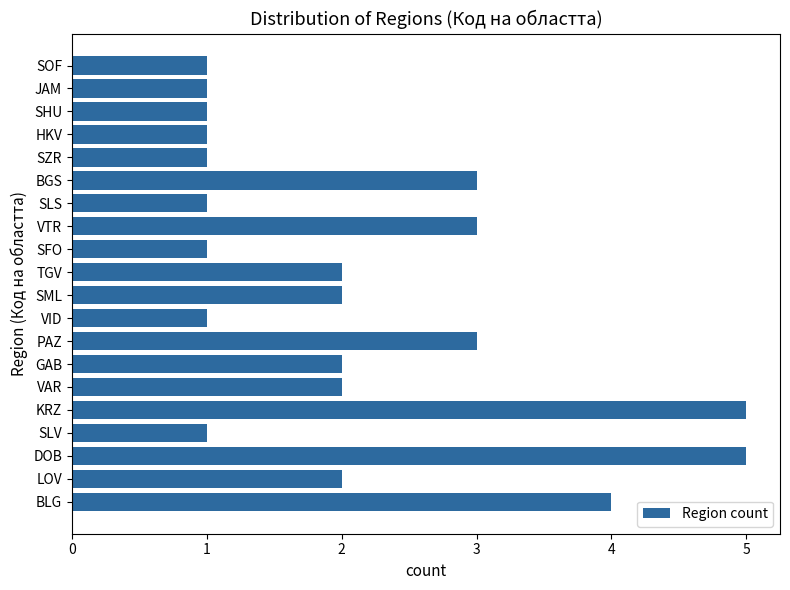

How many values are below 2?

9